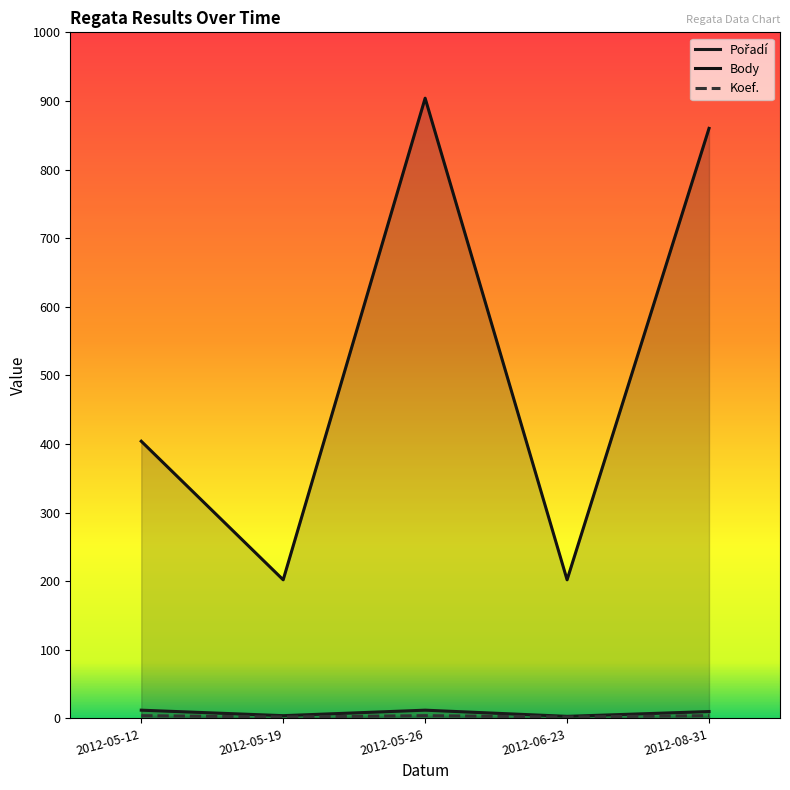

Which category has the highest value in the Body series?

2012-05-26